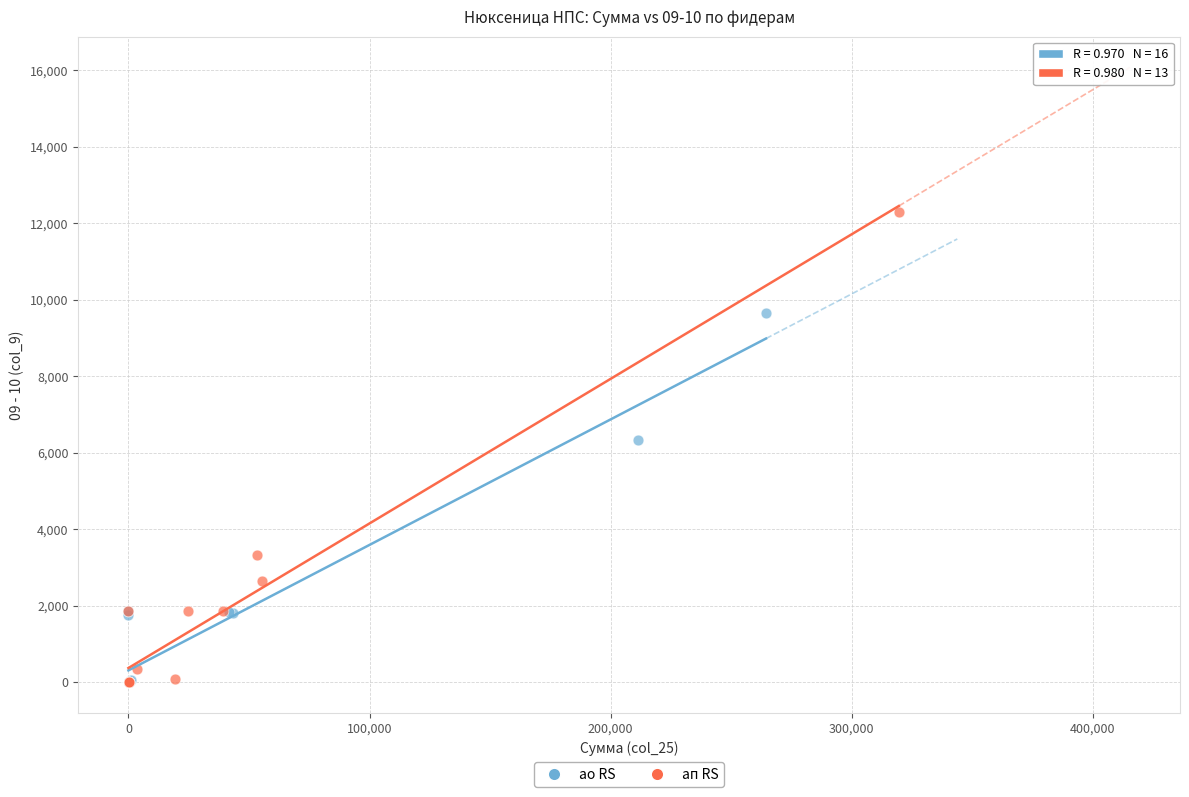

What are all the series names shown in the legend?

ао RS, ап RS